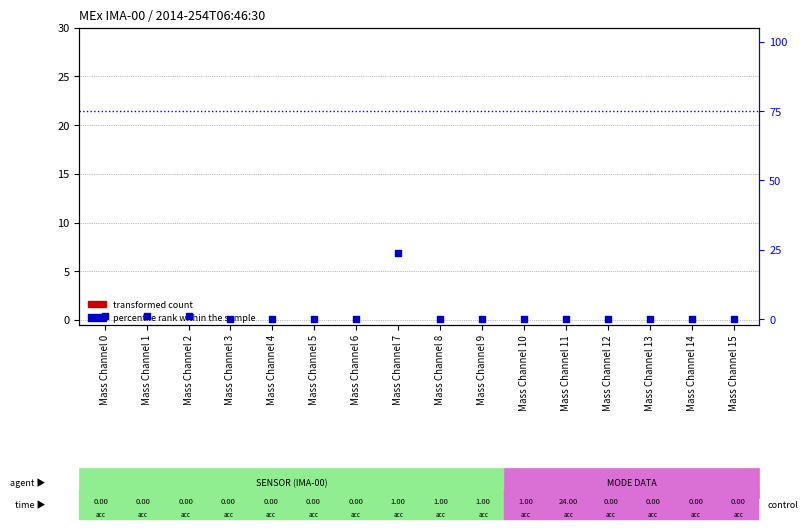

Which series contains the highest Y value?

percentile rank within the sample